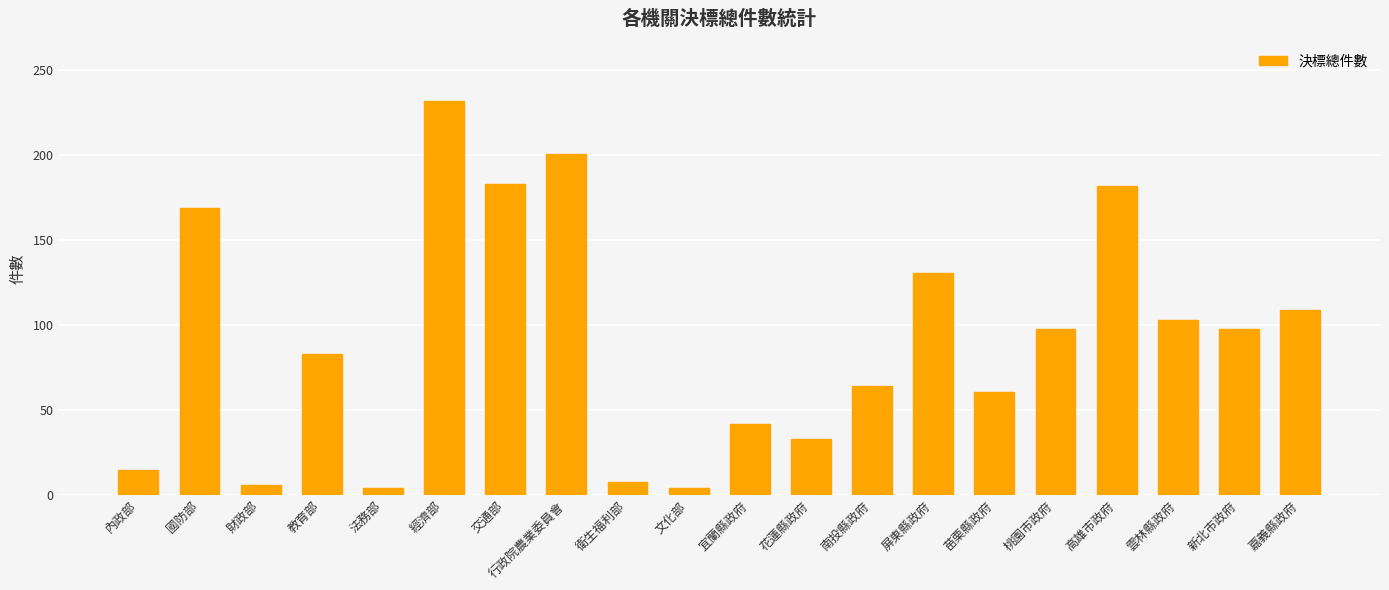

What is the minimum value shown in the chart?

4